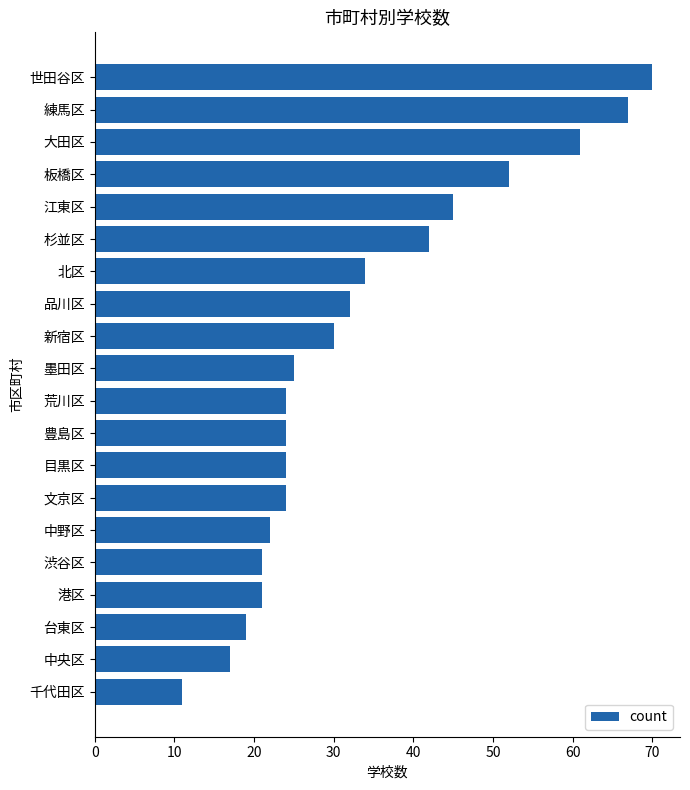

What is the maximum value shown in the chart?

70